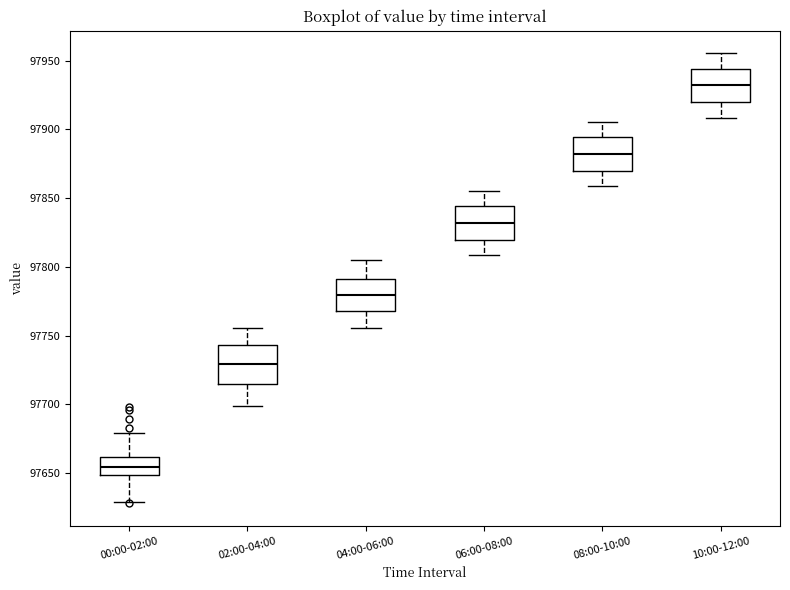

Which box has the highest median line?

10:00-12:00